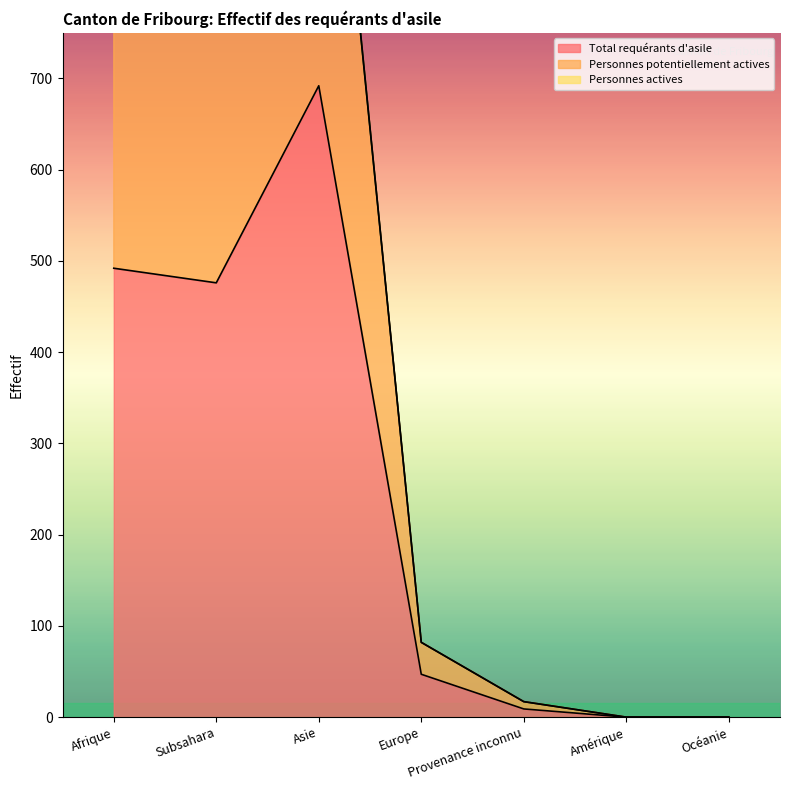

Does the chart display data point markers on the line(s)?

No